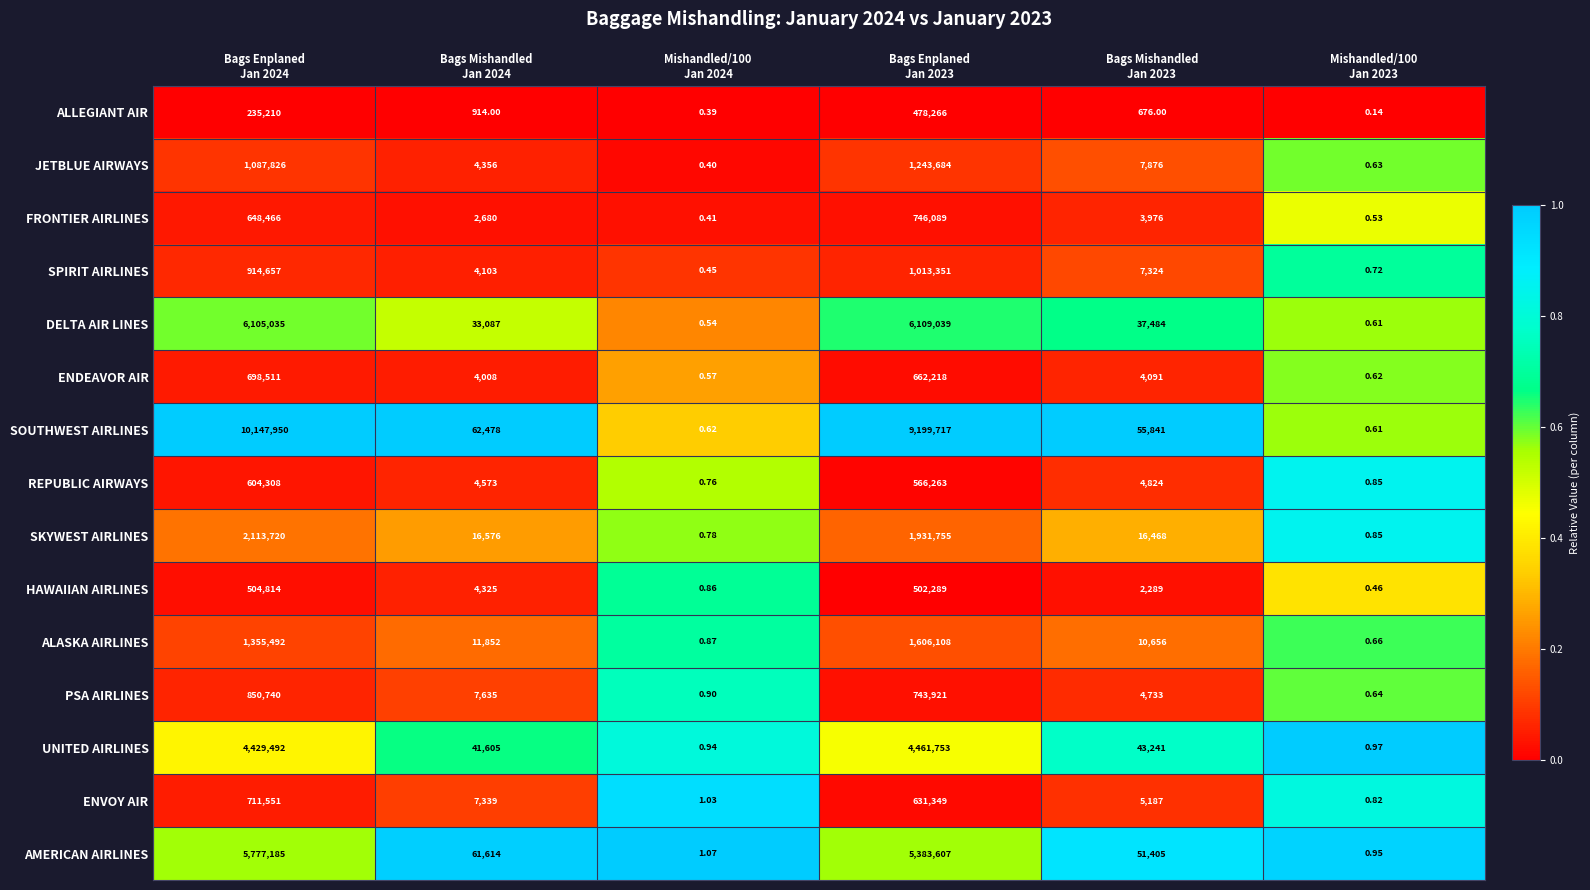

At which category is the sum across all series the highest?

Bags Enplaned
Jan 2024